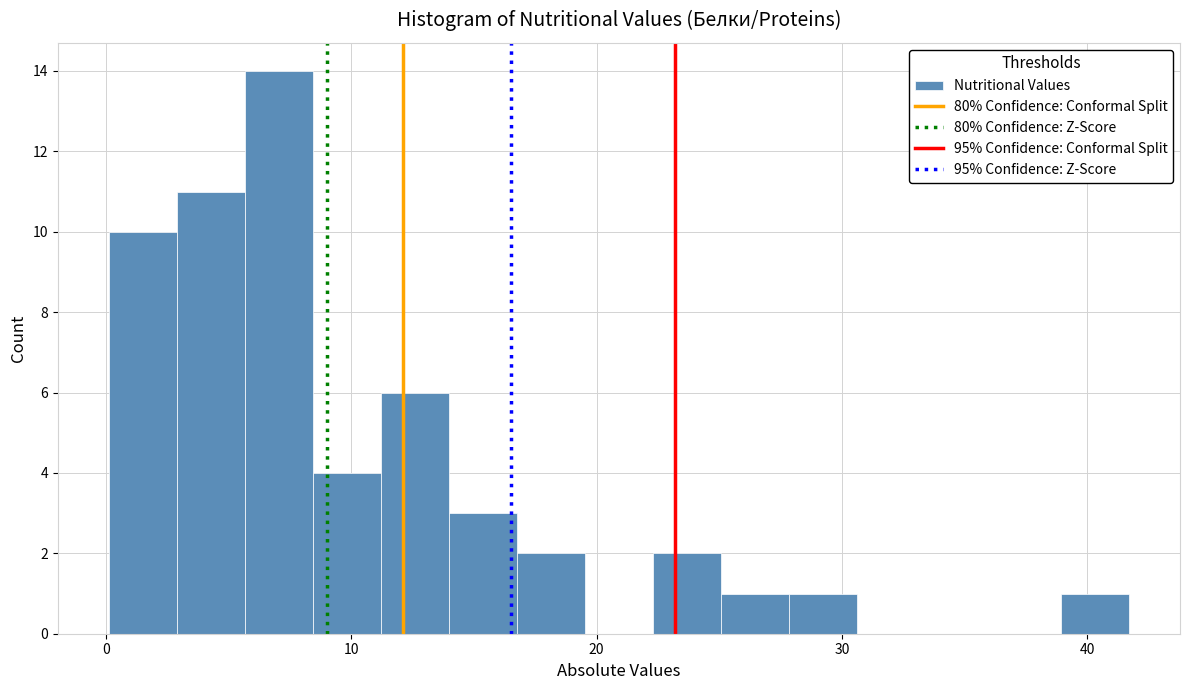

Read against the x-axis, roughly where is the centre of the tallest bar?

7